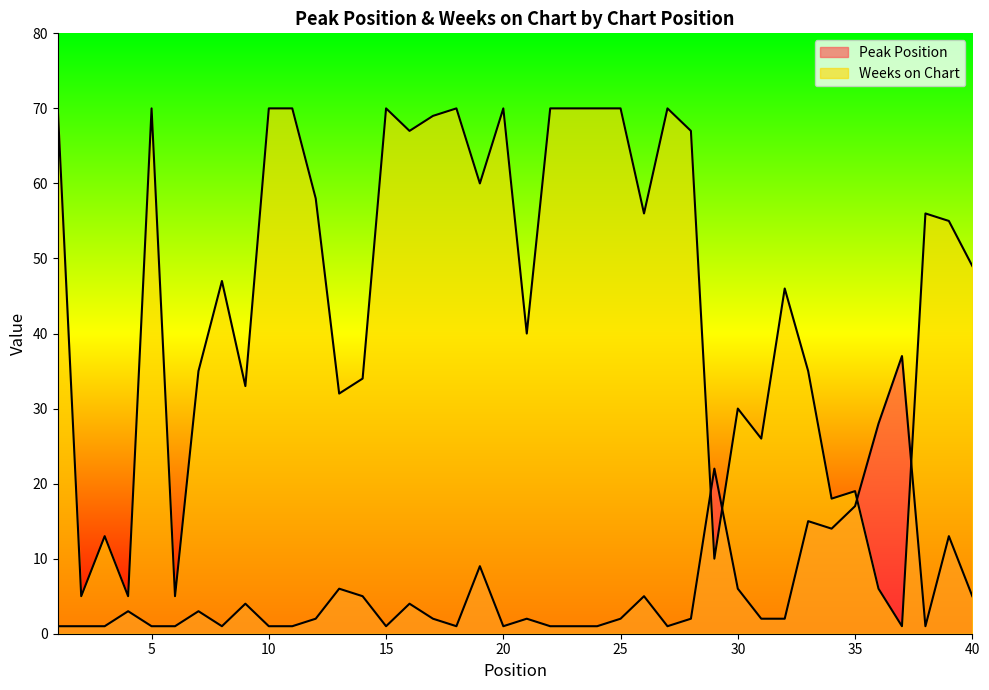

How many distinct data groups are displayed?

2